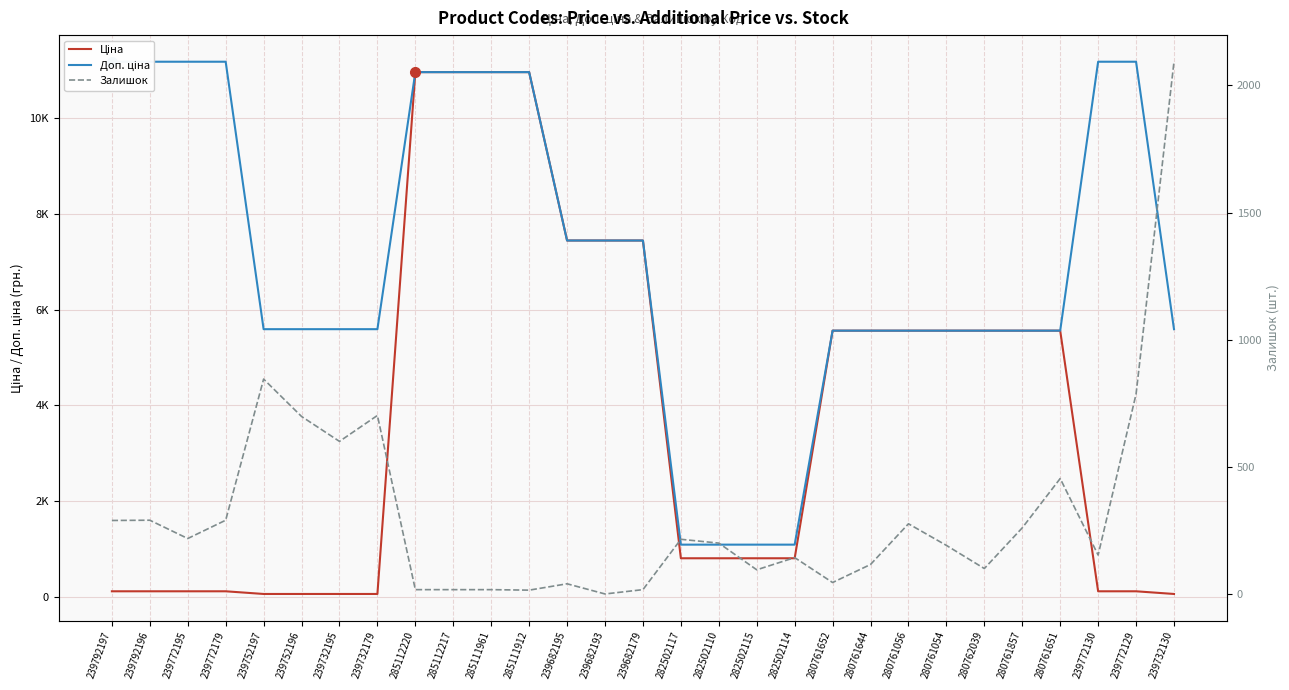

What is the sum of all Ціна values?

109272.7